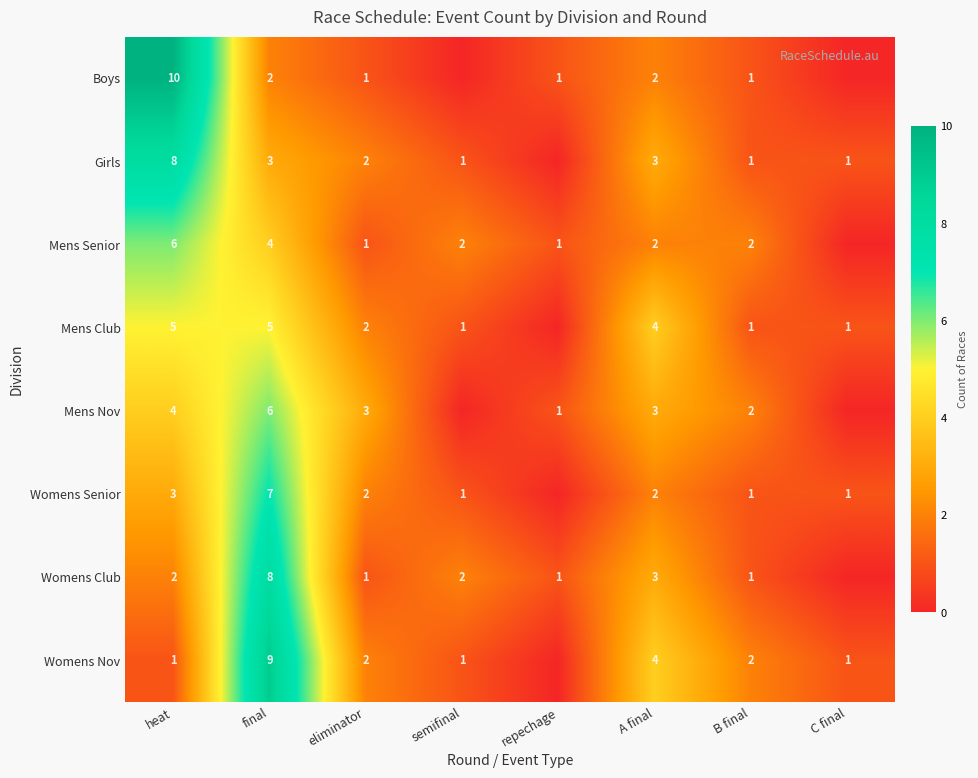

Rank the series at final from highest to lowest value.

Womens Nov, Womens Club, Womens Senior, Mens Nov, Mens Club, Mens Senior, Girls, Boys